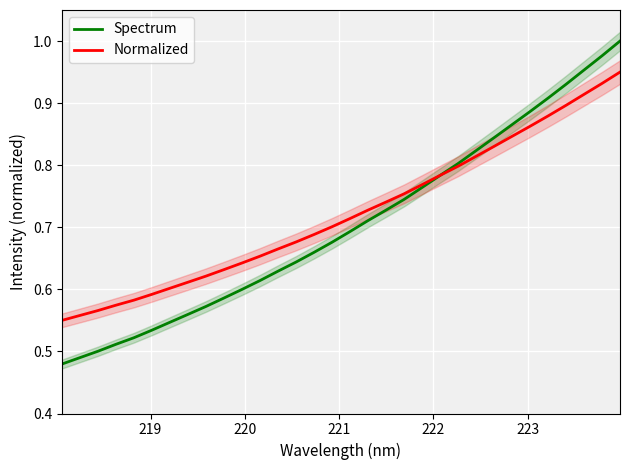

True or false: Spectrum and Normalized intersect in this chart.

True